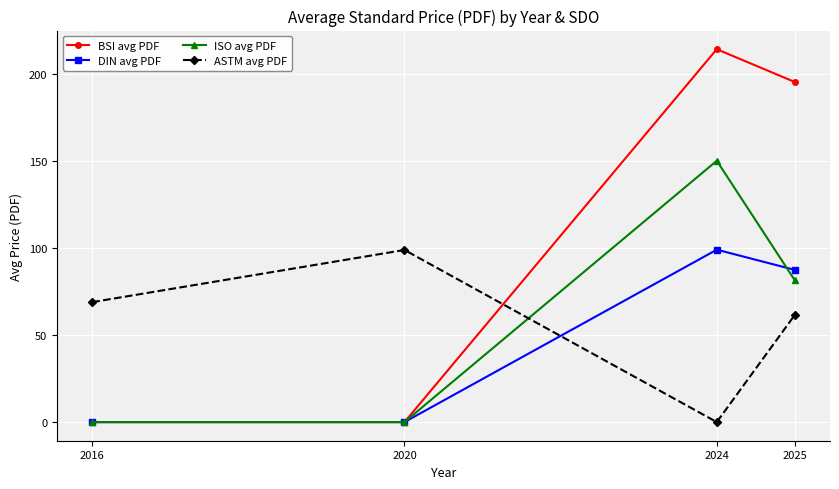

How many data points does each series have?

4